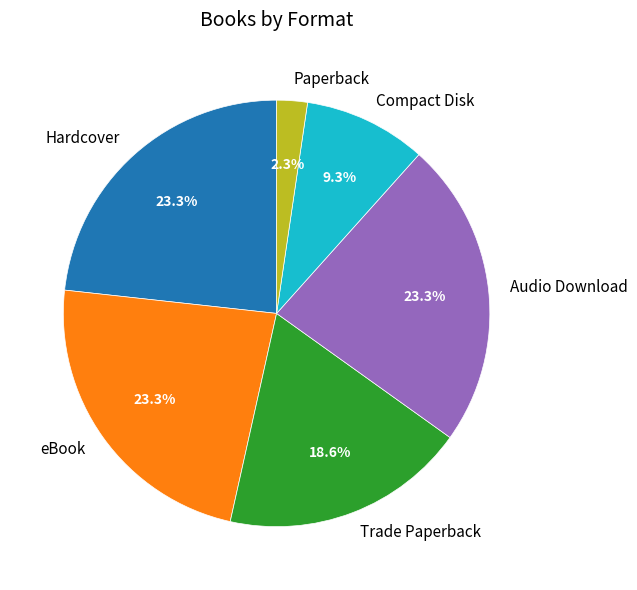

True or false: eBook accounts for 9% of the total.

False